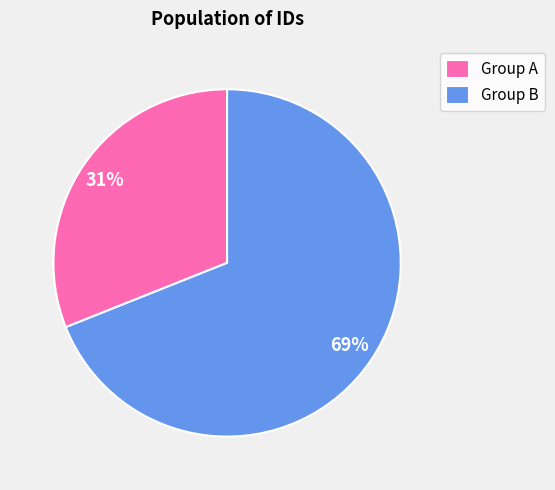

Is the sum of Group B and Group A greater than half?

Yes